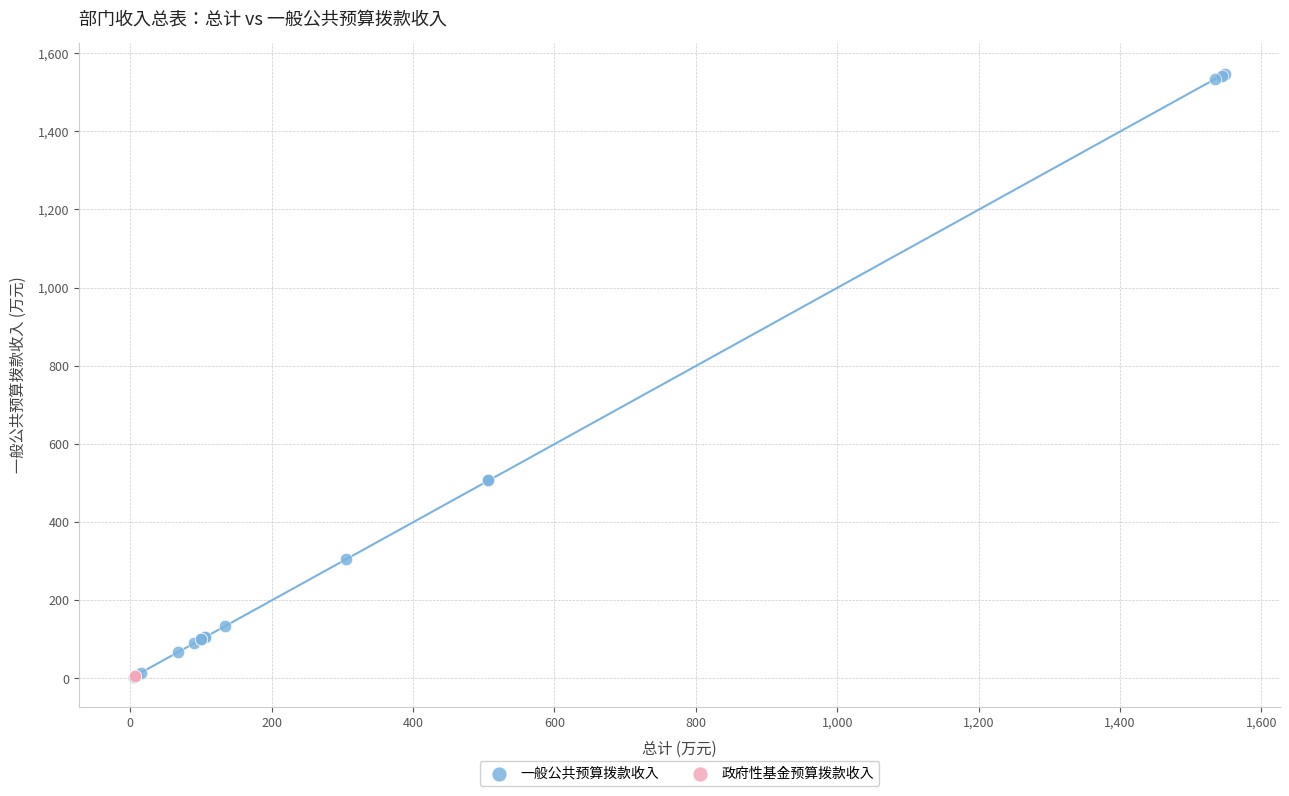

Which series contains the highest Y value?

一般公共预算拨款收入